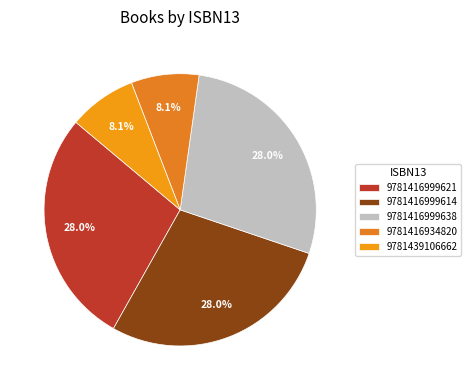

Which slice is the largest?

9781416999621